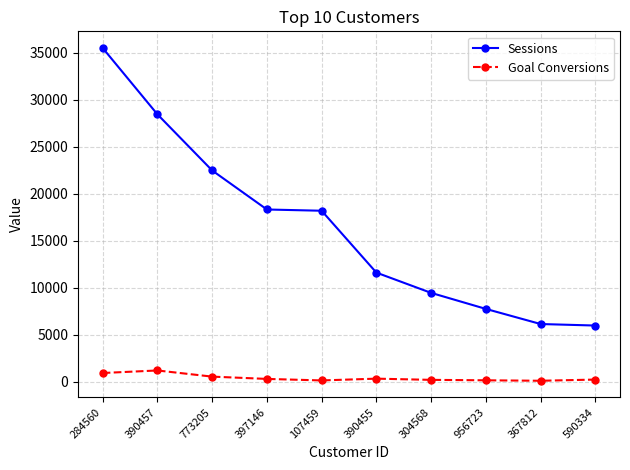

What are all the series names shown in the legend?

Sessions, Goal Conversions